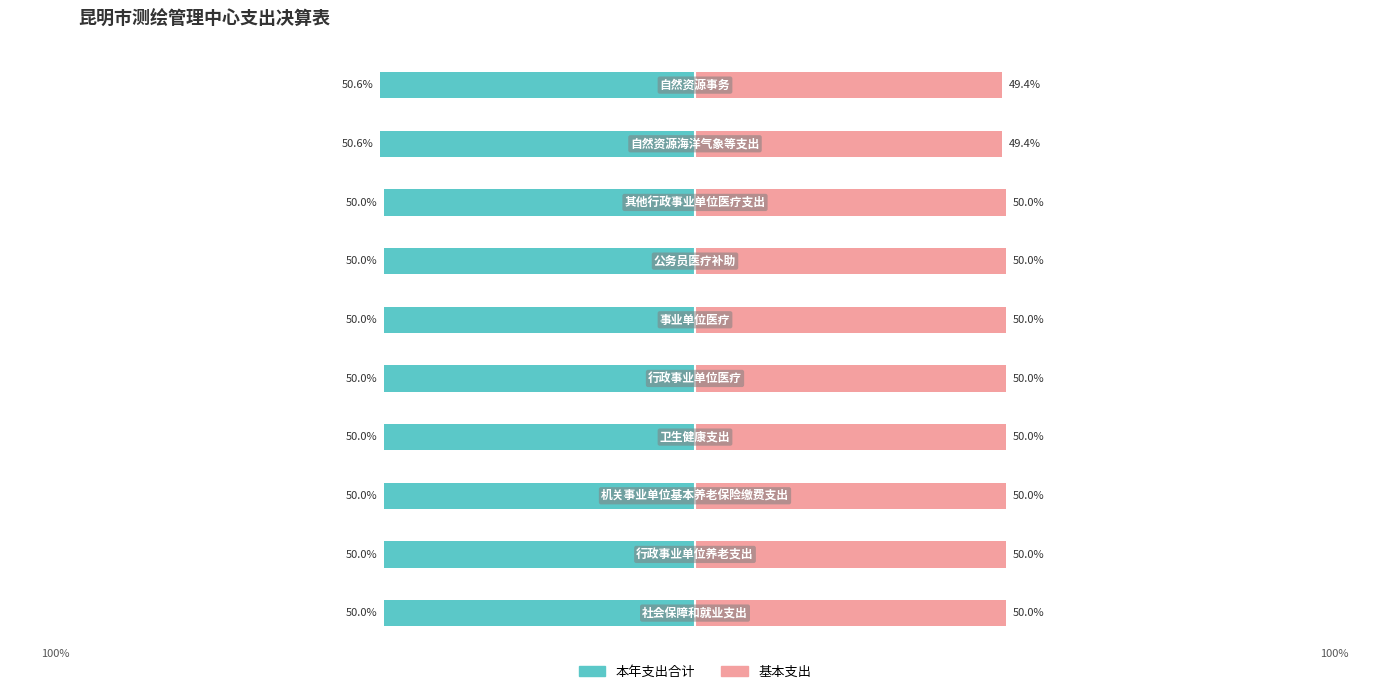

The value of 本年支出合计 at 1 is -19.4. True or false?

False